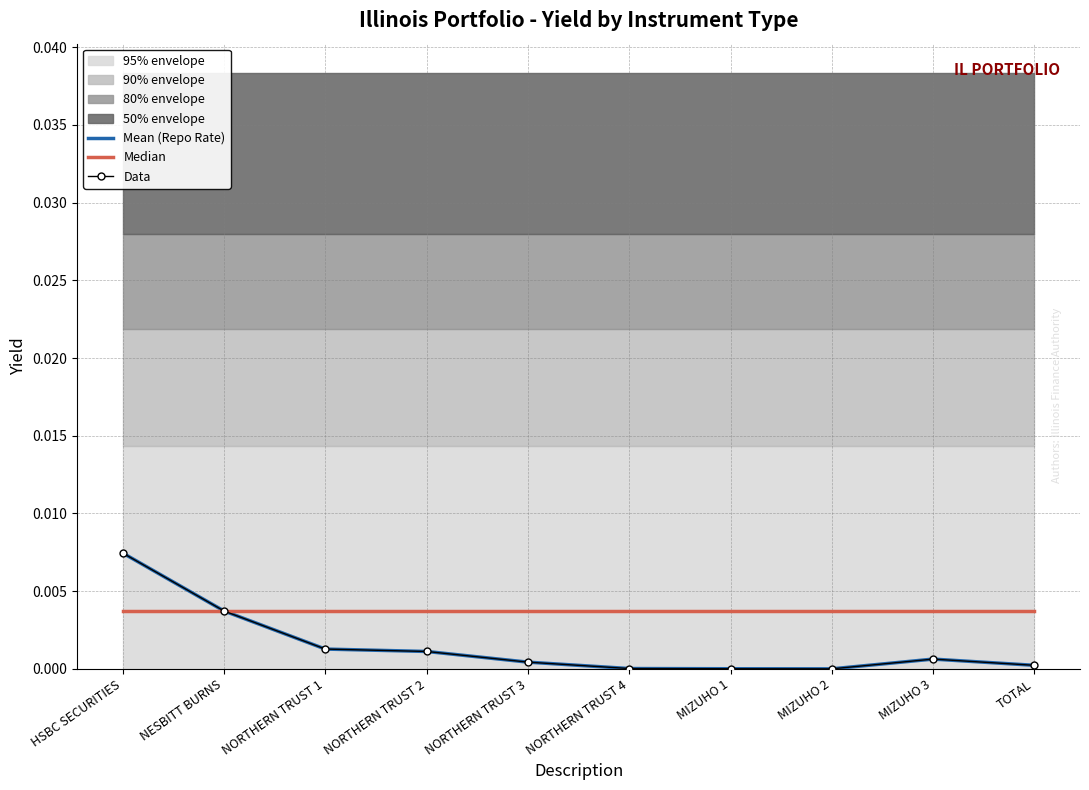

True or false: Median and Data intersect in this chart.

True